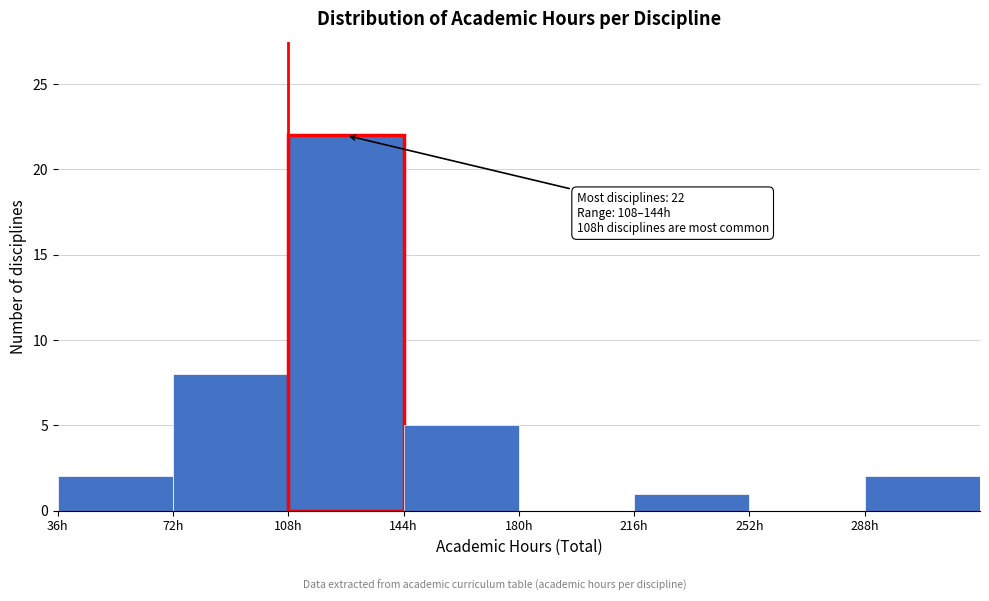

Over which range of the x-axis is the bar tallest?

108 to 144